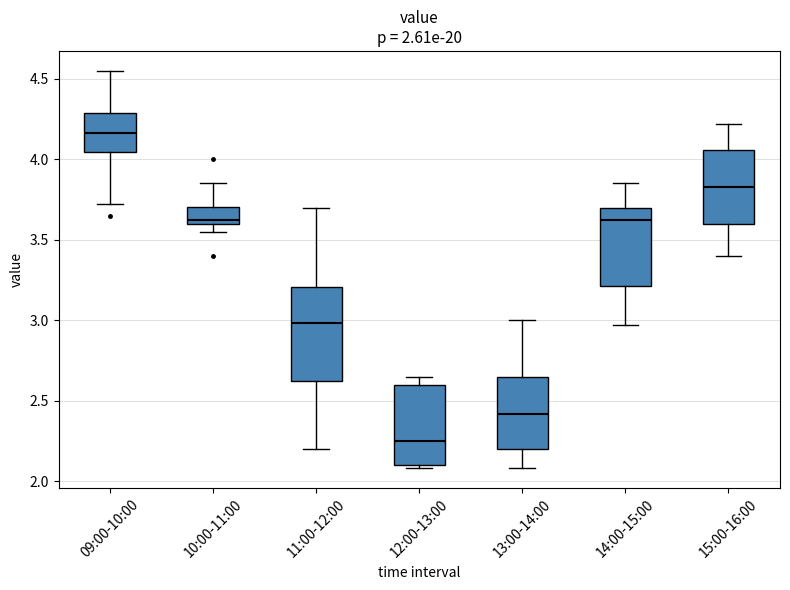

Comparing the boxes themselves (not the whiskers), which one is the tallest?

11:00-12:00